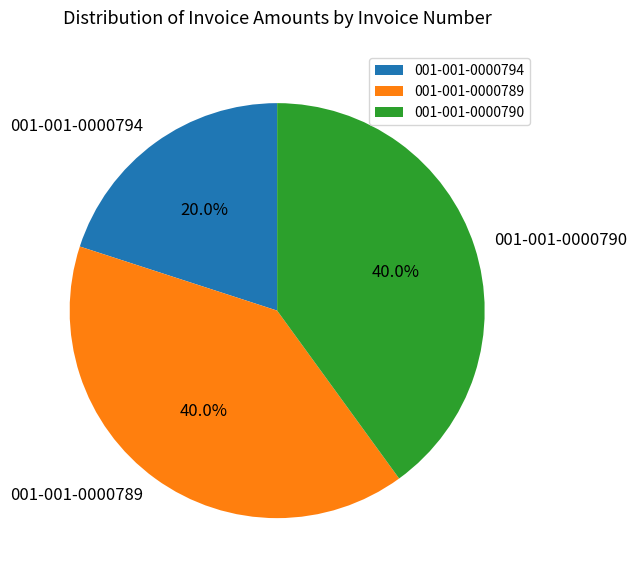

Count the number of slices in the pie.

3